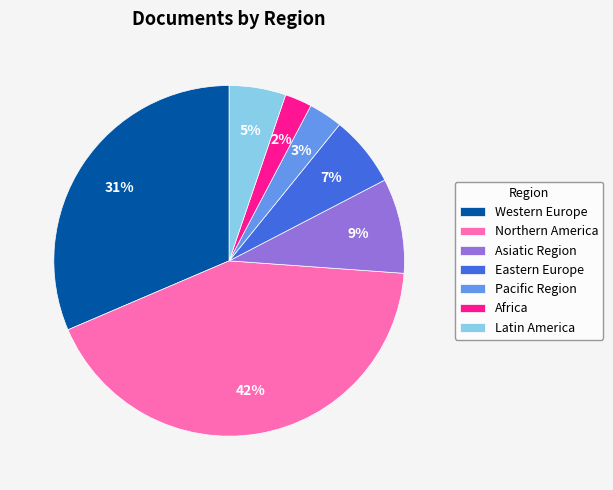

What percentage is the Western Europe slice, to the nearest percent?

31%